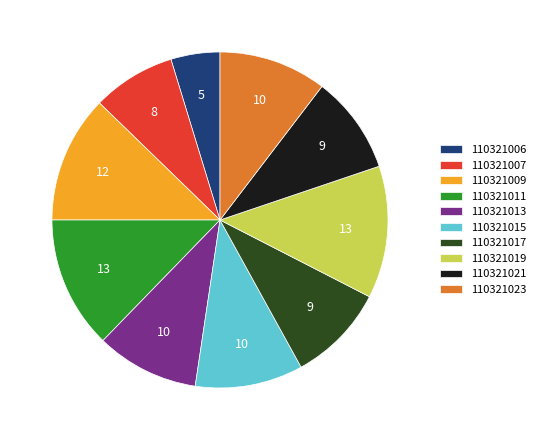

Is there any slice that represents more than half of the pie?

No